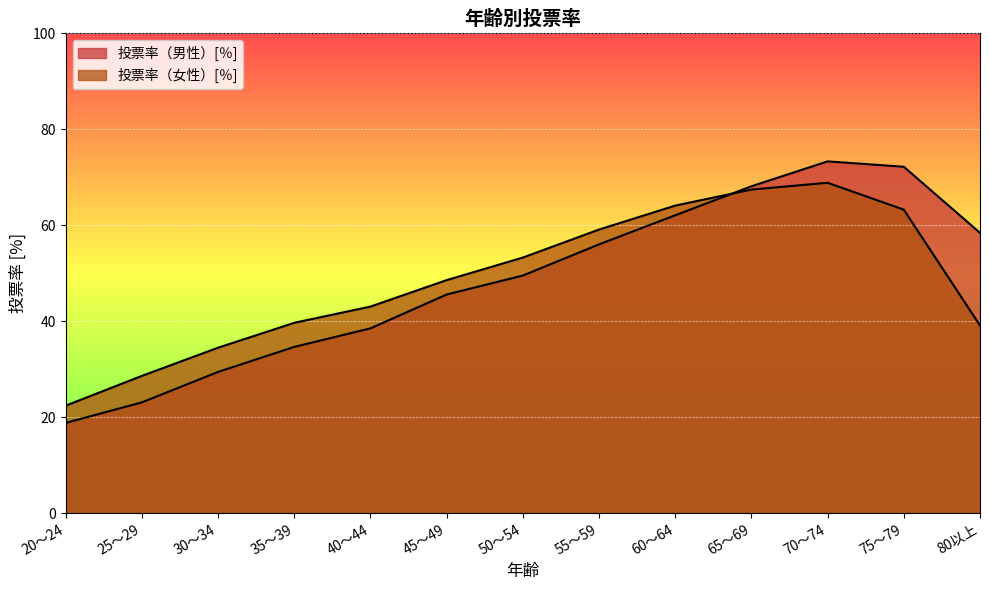

What is the greatest value displayed?

73.3